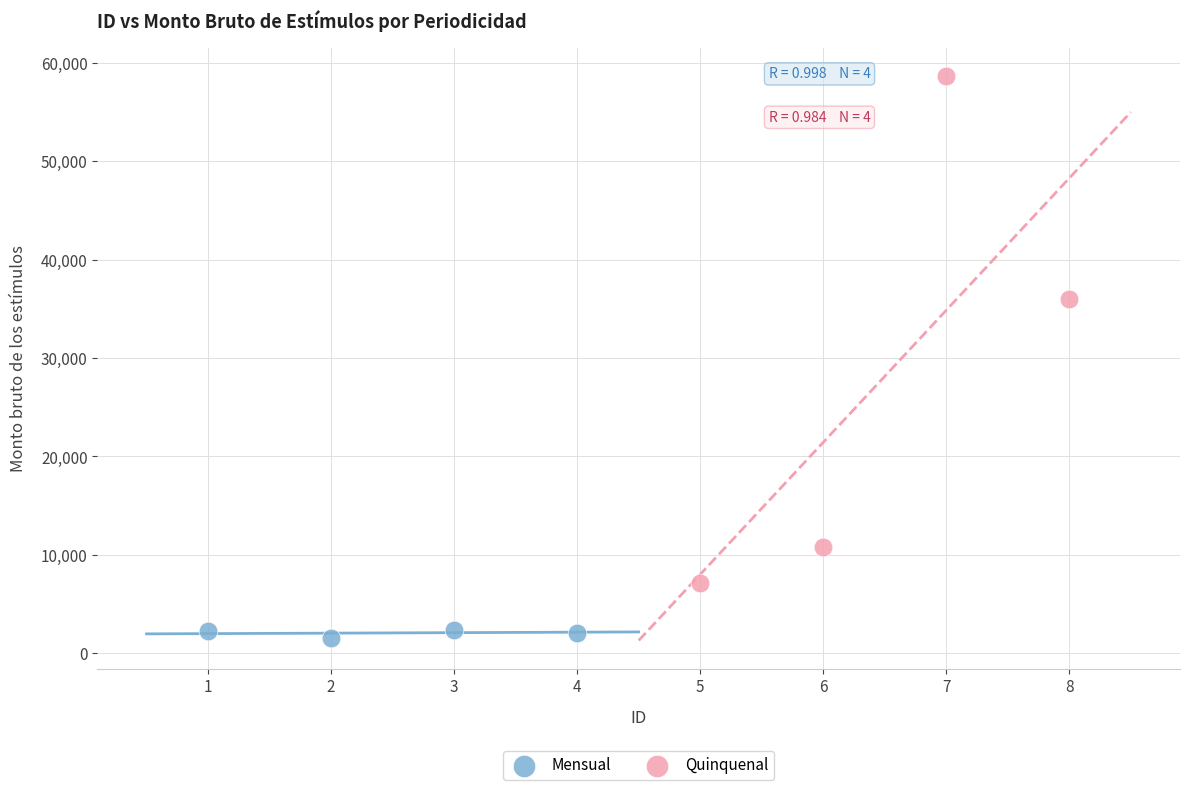

Which series has the widest spread of Y values?

Quinquenal